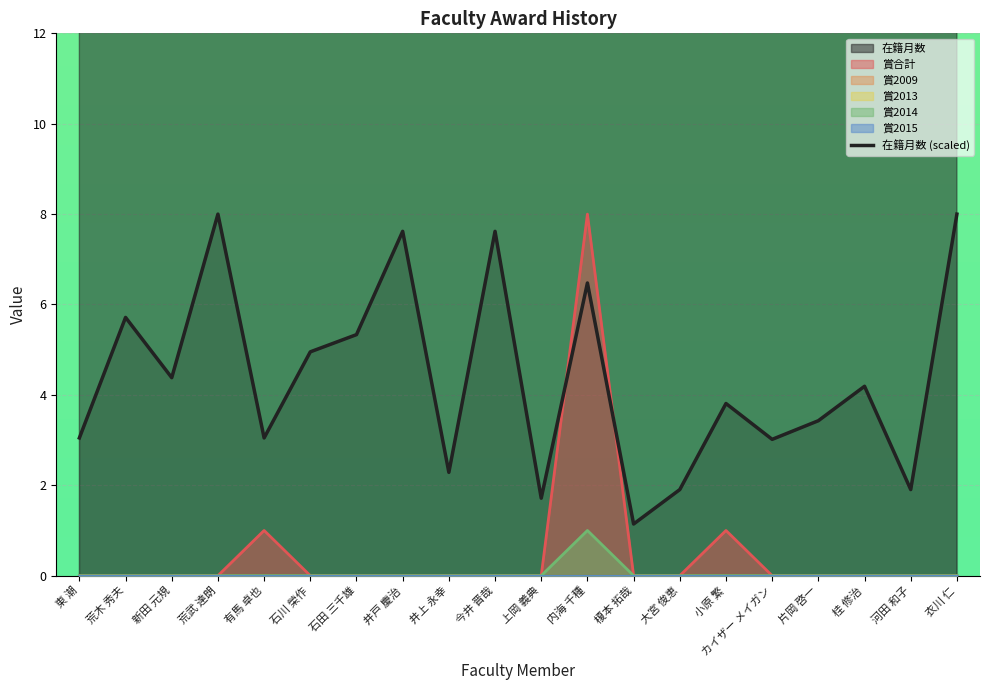

How many values exceed 4?

10